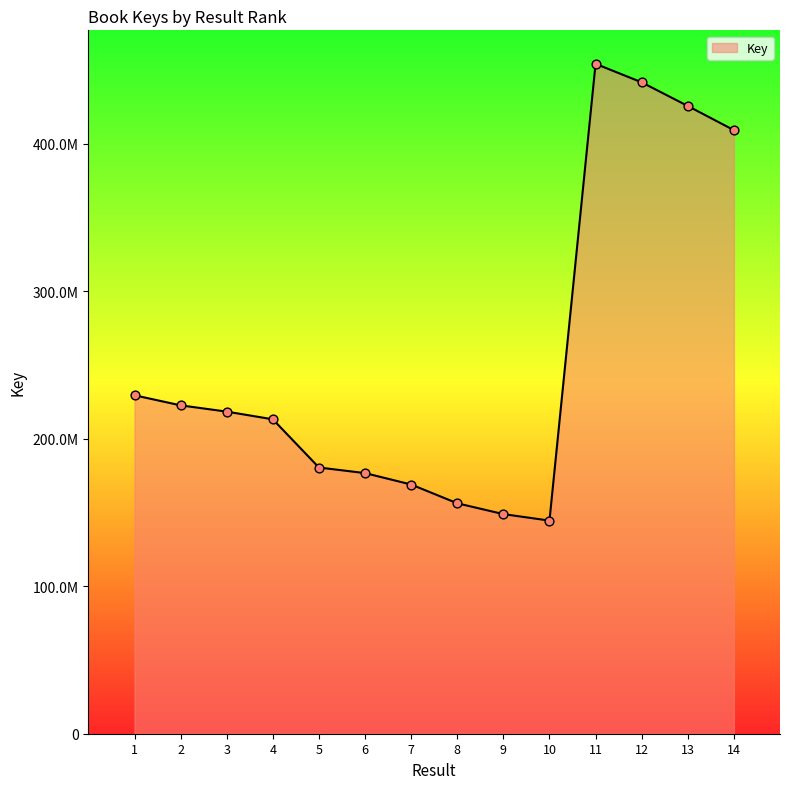

Does the chart have visible grid lines?

No